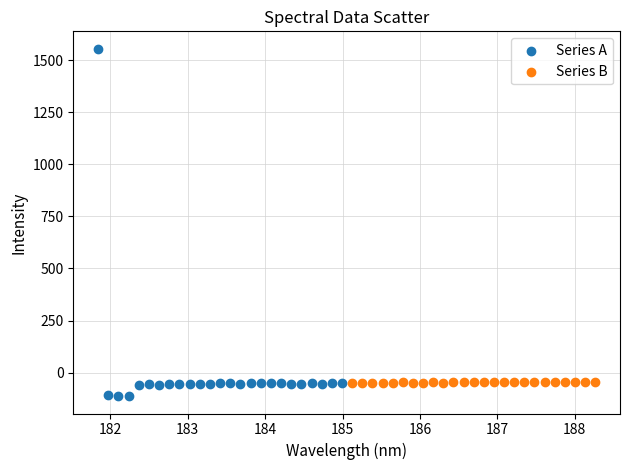

Which series reaches the maximum Y coordinate?

Series A